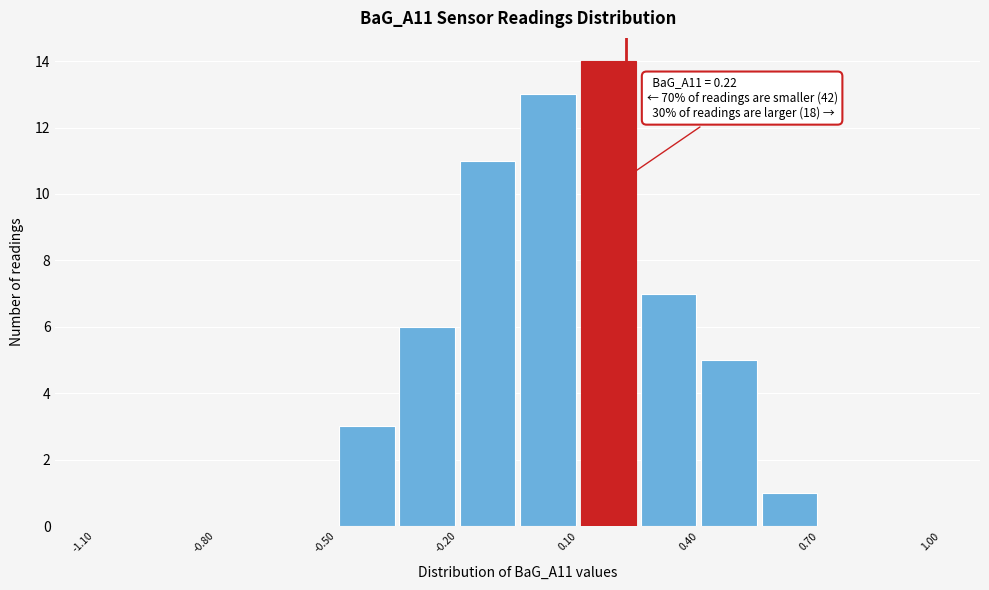

Around what value on the x-axis is the tallest bar? Give the approximate position of its centre, as read against the axis.

0.20